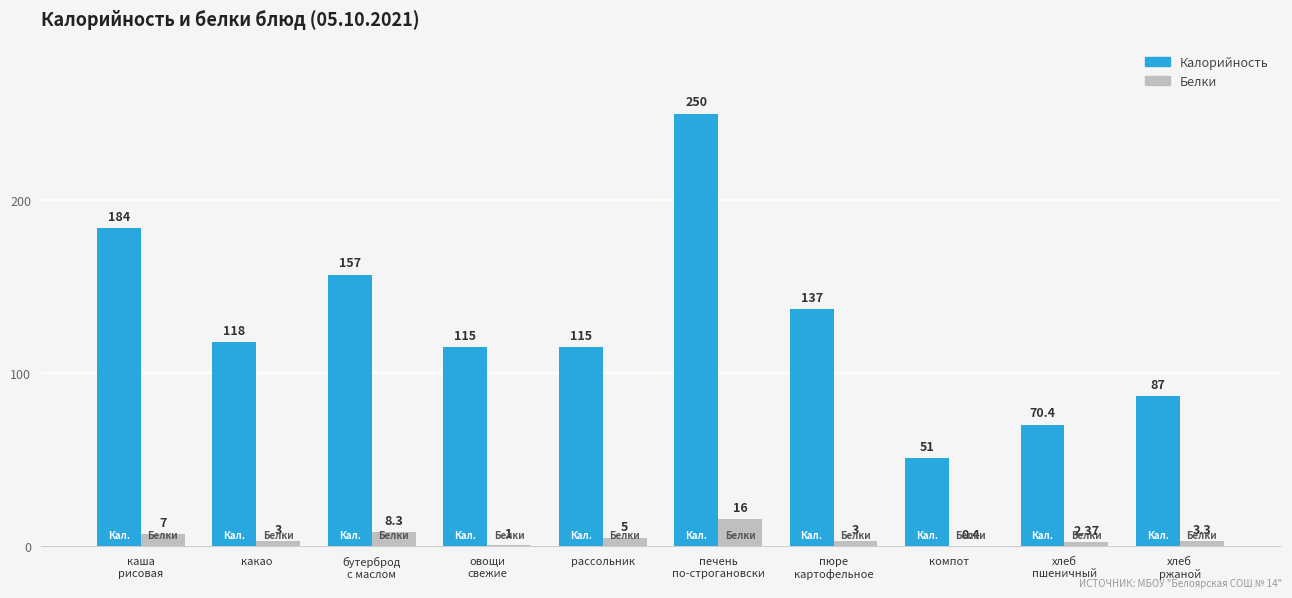

The value of Белки at какао is 3.0. True or false?

True